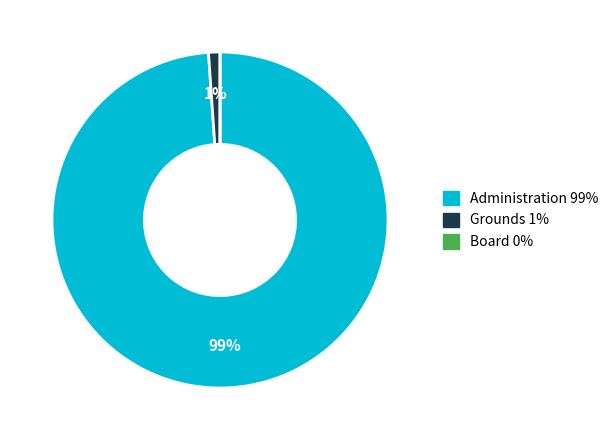

True or false: Administration accounts for 89% of the total.

False